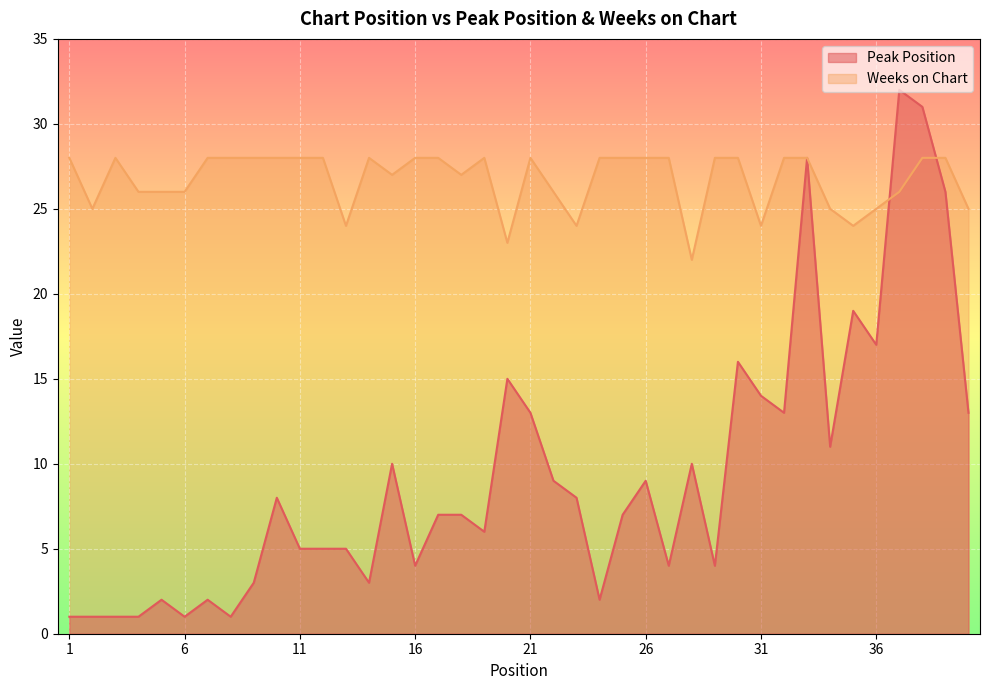

Rank the series at 10 from lowest to highest value.

Peak Position, Weeks on Chart